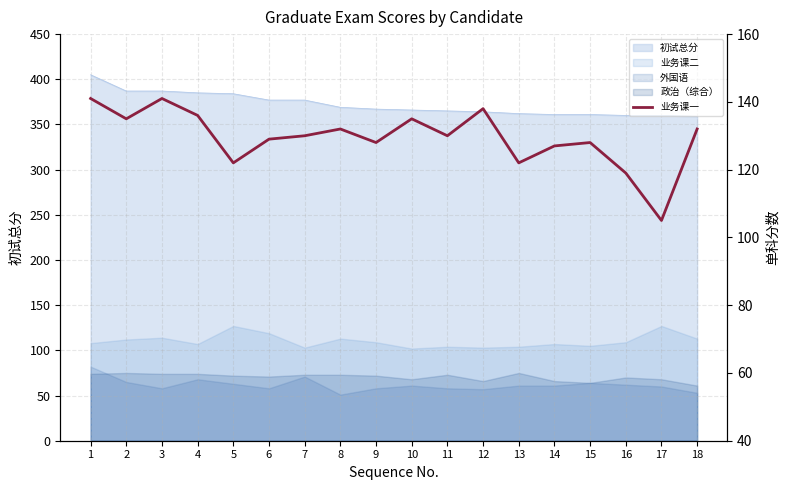

Reading right to left, transcribe all the data shown in this chart.

132	105	119	128	127	122	138	130	135	128	132	130	129	122	136	141	135	141